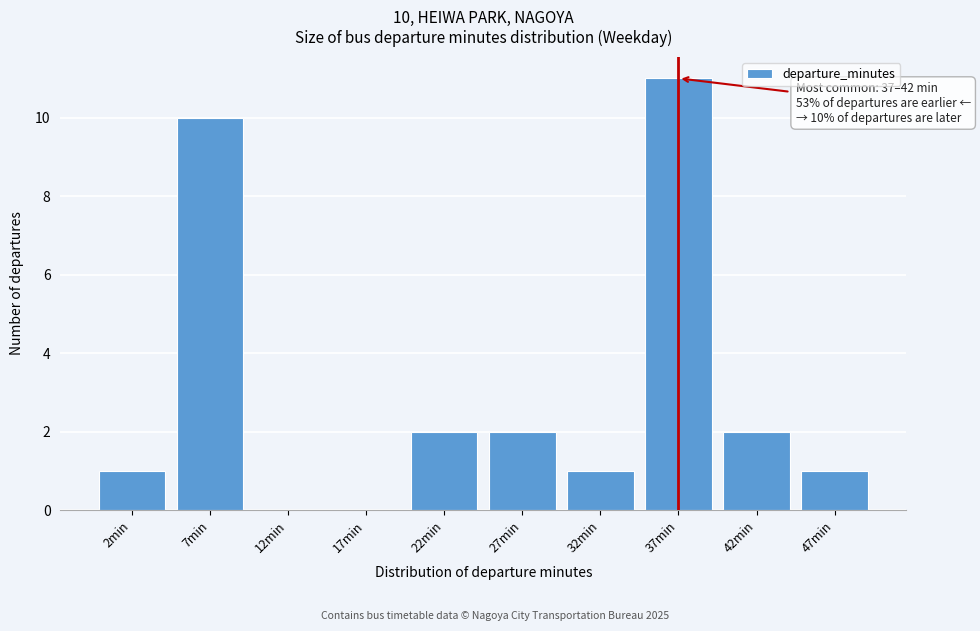

Reading left to right, transcribe all the data shown in this chart.

2min=1	7min=10	12min=0	17min=0	22min=2	27min=2	32min=1	37min=11	42min=2	47min=1